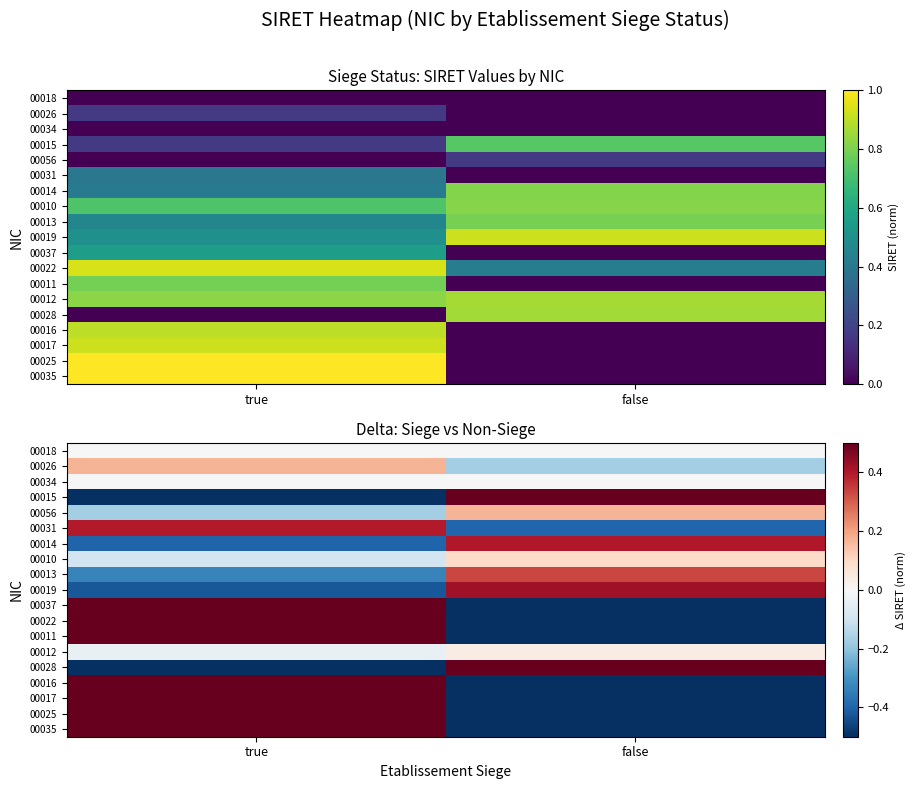

At which label is 00035 closest to 0?

true